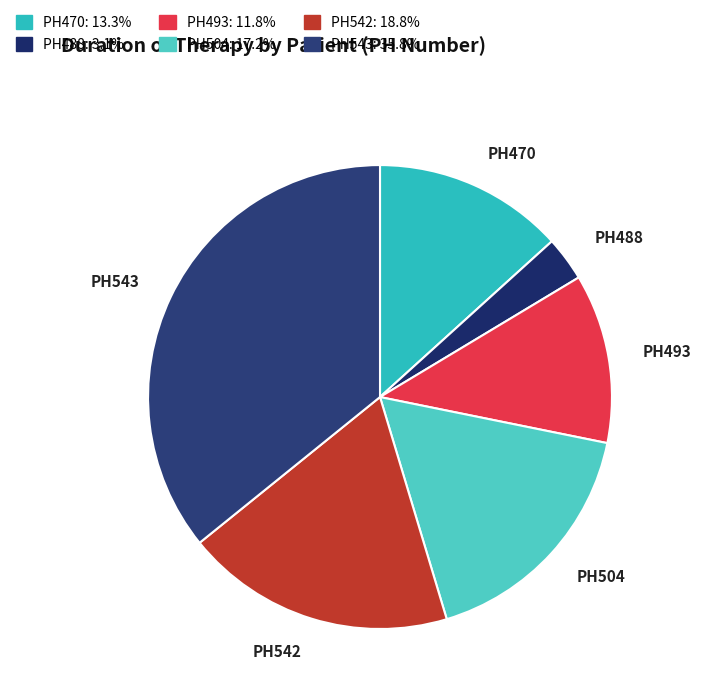

Does PH470 account for over 50% of the chart?

No